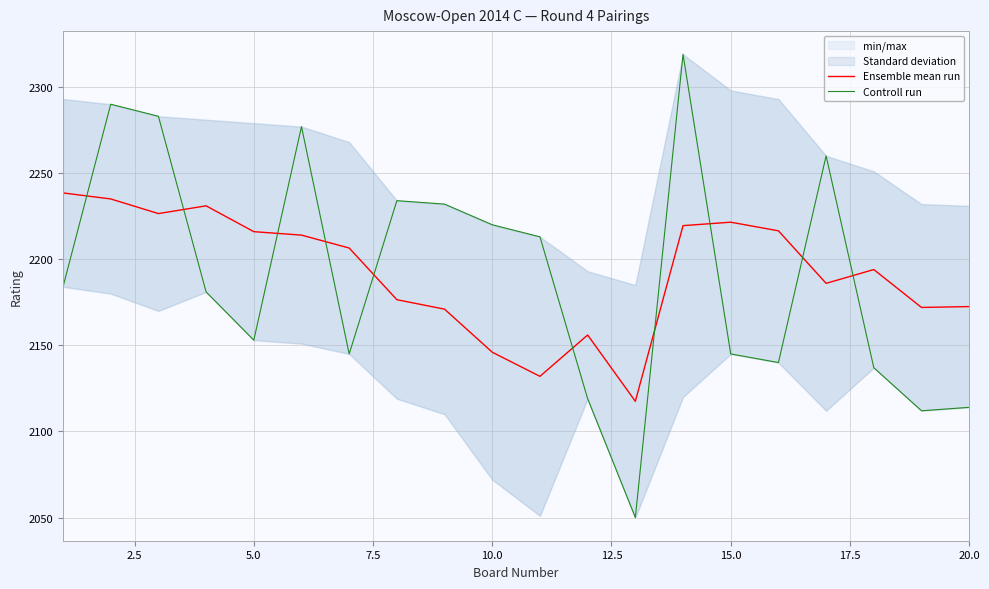

Which series has the widest spread of values?

Controll run